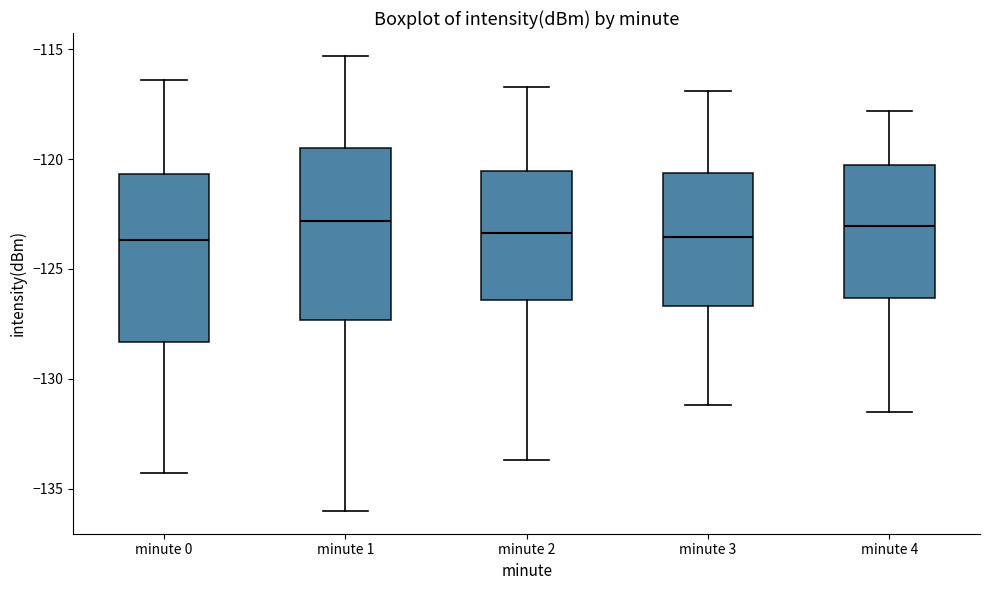

Reading left to right, read every box against the y-axis: the position of its median line, the range the box covers, and the ends of its whiskers. The values are not printed on the chart, so give them approximately, as read against the axis.

minute 0: median -123.5, box -128.5 to -120.5, whiskers -134.5 to -116.5
minute 1: median -123.0, box -127.5 to -119.5, whiskers -136.0 to -115.5
minute 2: median -123.5, box -126.5 to -120.5, whiskers -133.5 to -116.5
minute 3: median -123.5, box -126.5 to -120.5, whiskers -131.0 to -117.0
minute 4: median -123.0, box -126.5 to -120.5, whiskers -131.5 to -118.0